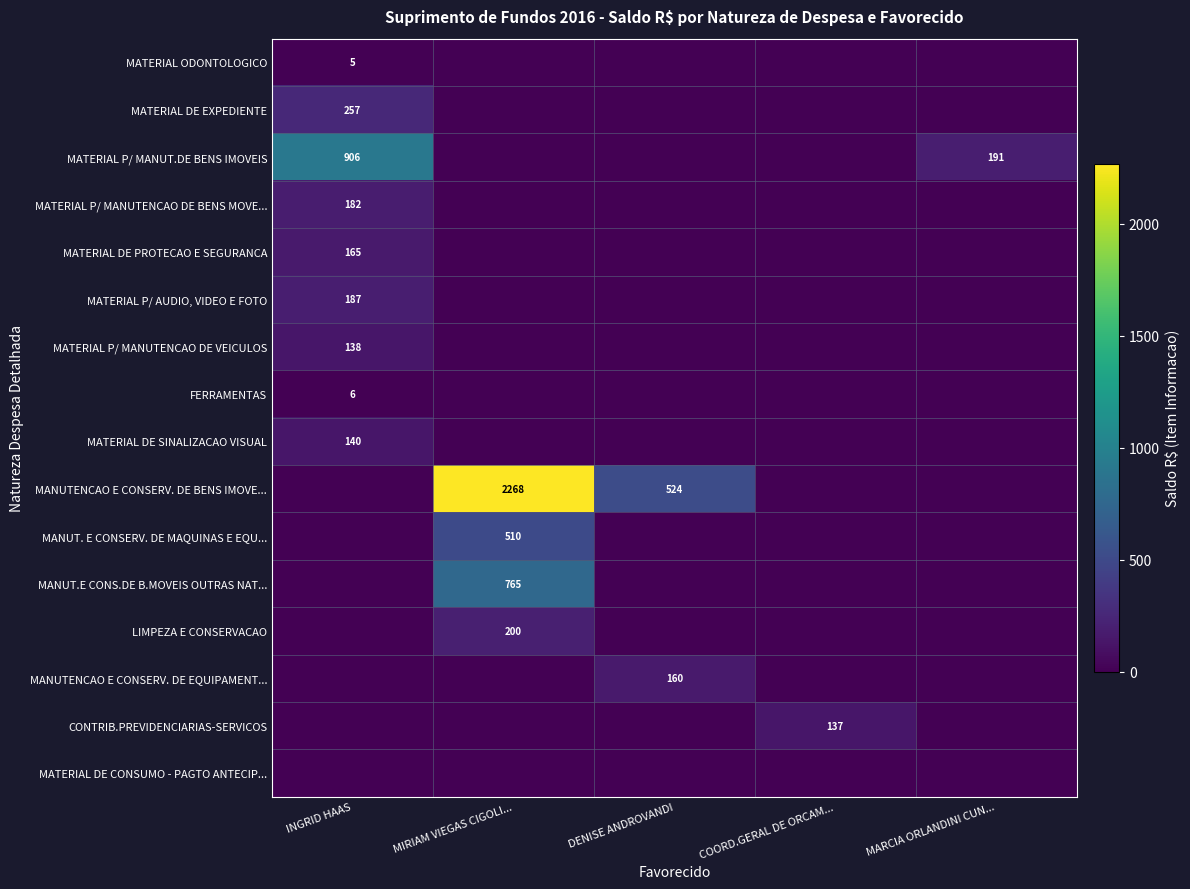

The value of CONTRIB.PREVIDENCIARIAS-SERVICOS at COORD.GERAL DE ORCAM... is 234. True or false?

False